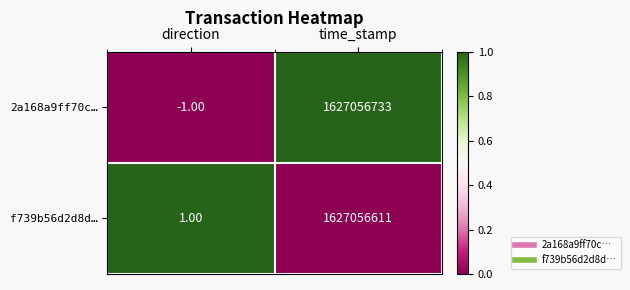

Which series has the largest total across all categories?

2a168a9ff70c…